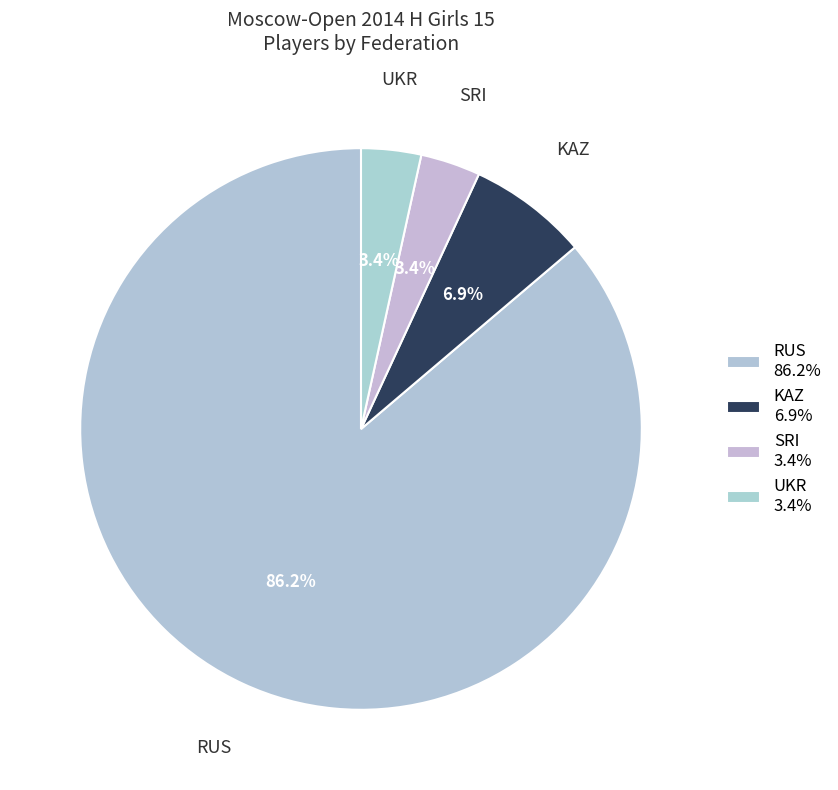

What portion of the pie excludes SRI?

96.6%